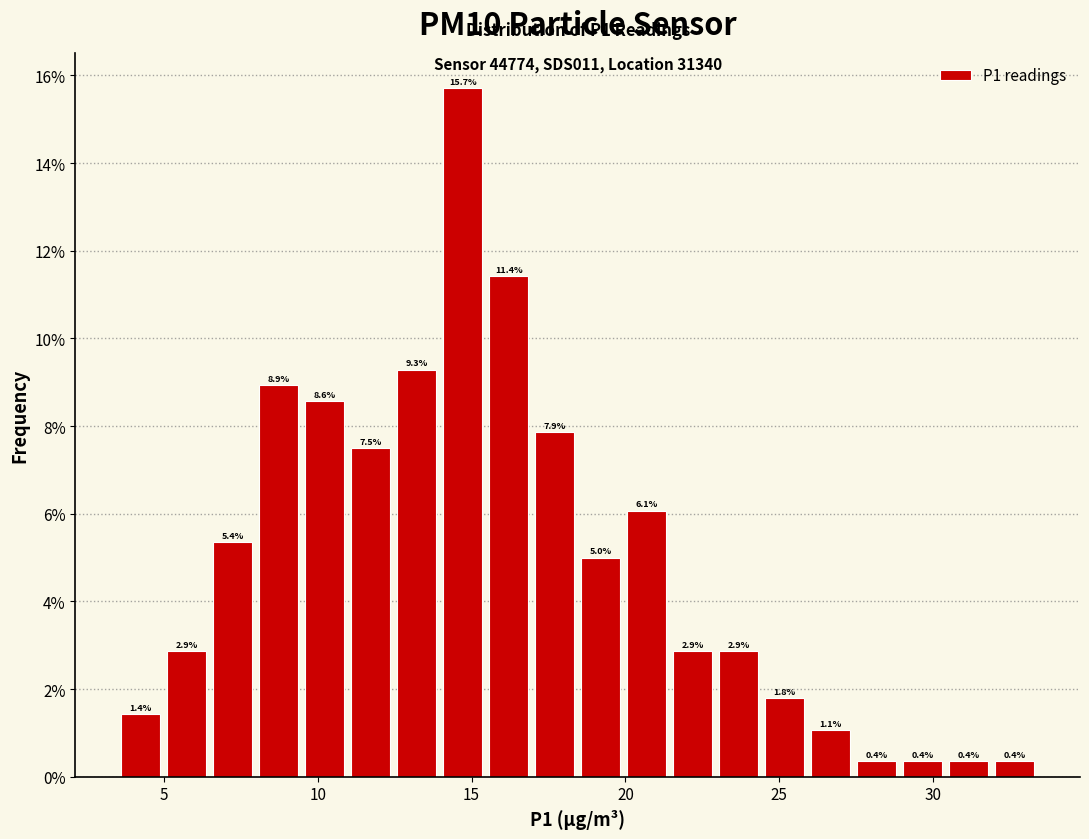

Around what value on the x-axis is the tallest bar? Give the approximate position of its centre, as read against the axis.

14.5